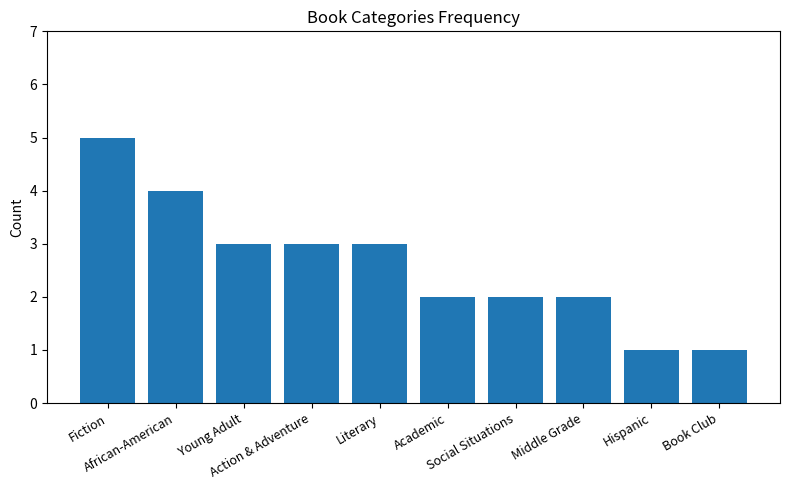

At which label does the data first exceed 3?

Fiction